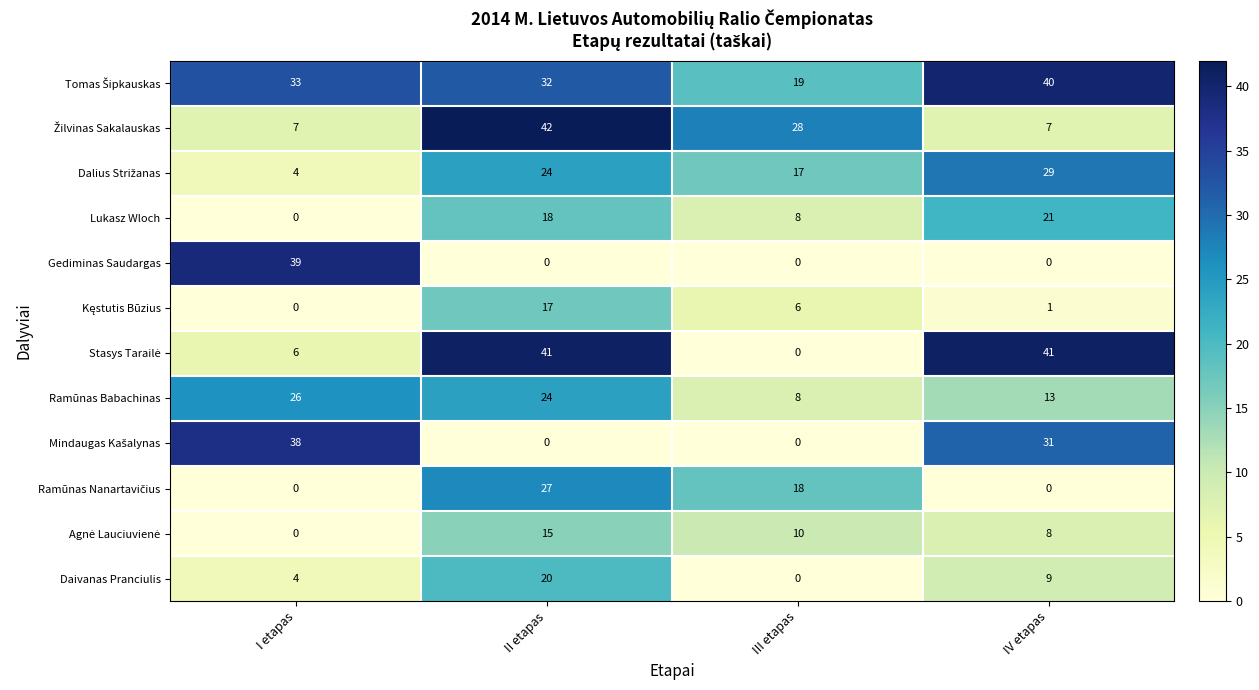

At how many categories does at least one series exceed 25?

4